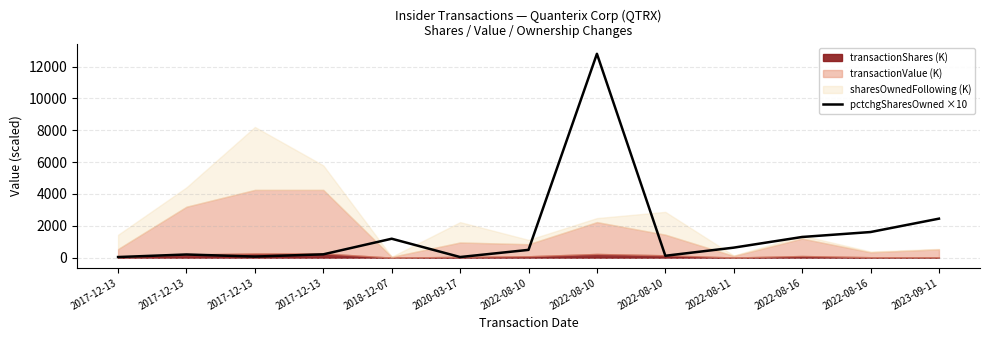

List the labels in order of value, largest first.

2022-08-10, 2023-09-11, 2022-08-16, 2022-08-16, 2018-12-07, 2022-08-11, 2022-08-10, 2017-12-13, 2017-12-13, 2022-08-10, 2017-12-13, 2017-12-13, 2020-03-17